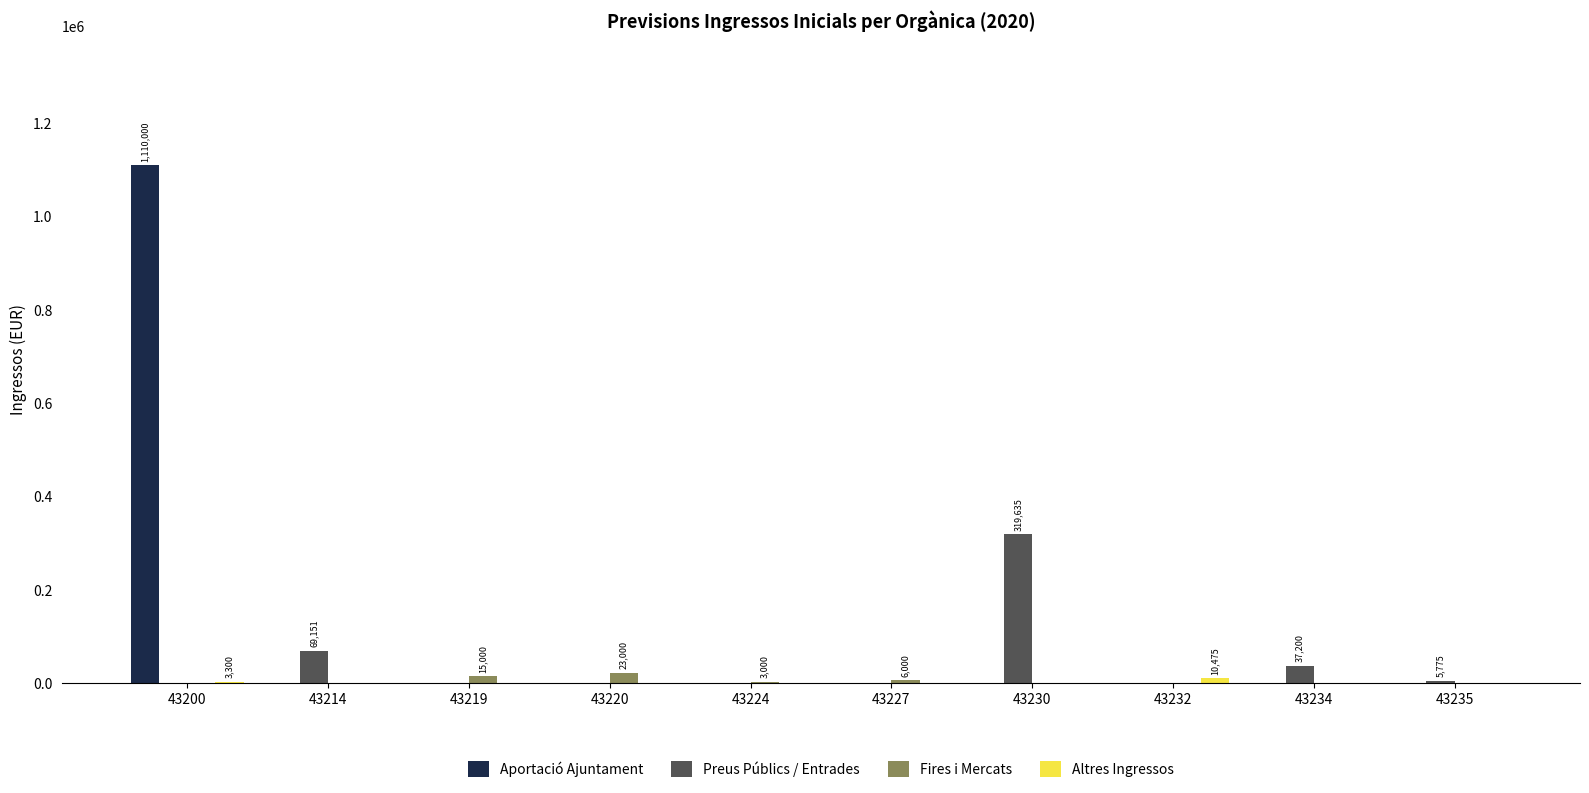

What is the maximum value shown in the chart?

1110000.0